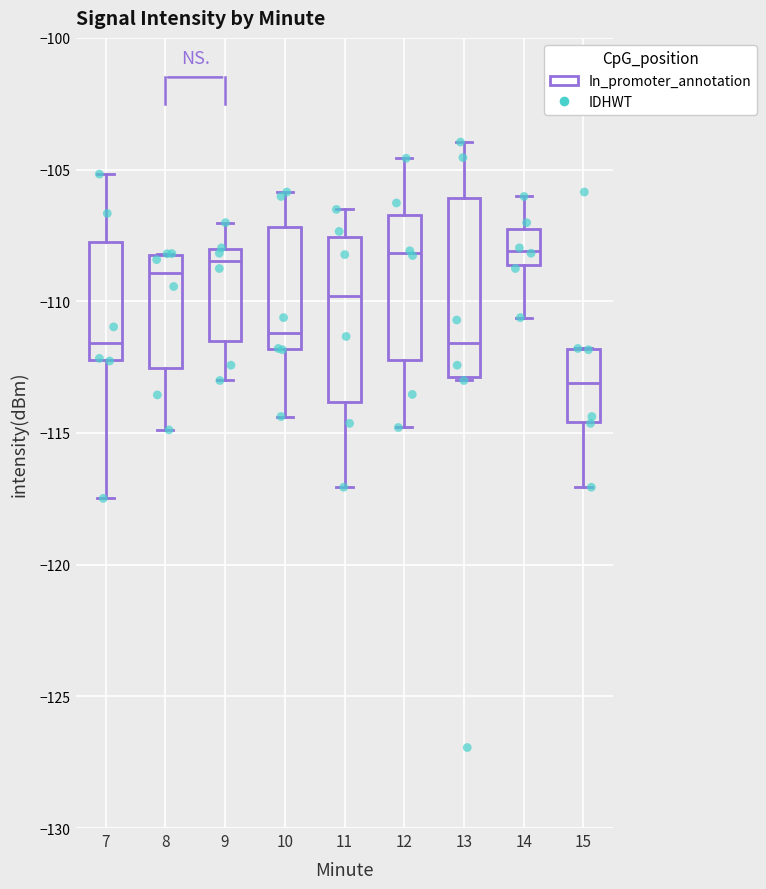

Where does the median line of the box at x = 9 sit on the y-axis? The values are not printed on the chart, so give them approximately, as read against the axis.

-108.5